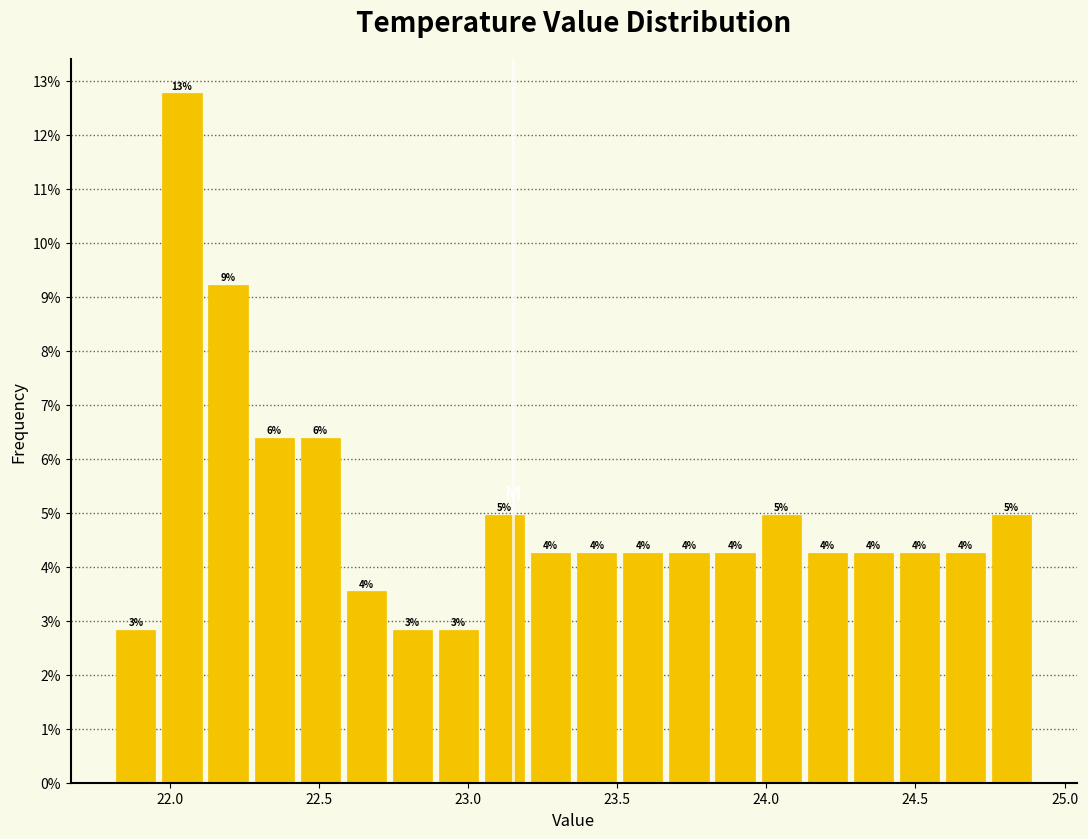

Around what value on the x-axis is the tallest bar? Give the approximate position of its centre, as read against the axis.

22.05